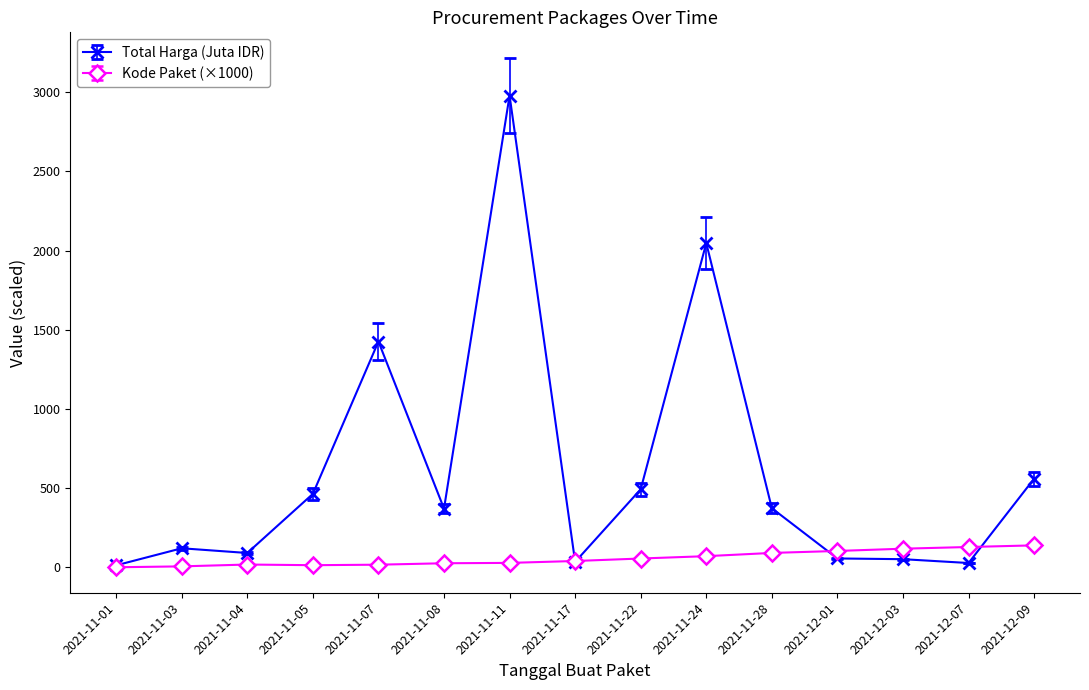

Which series has the widest spread of values?

Total Harga (Juta IDR)